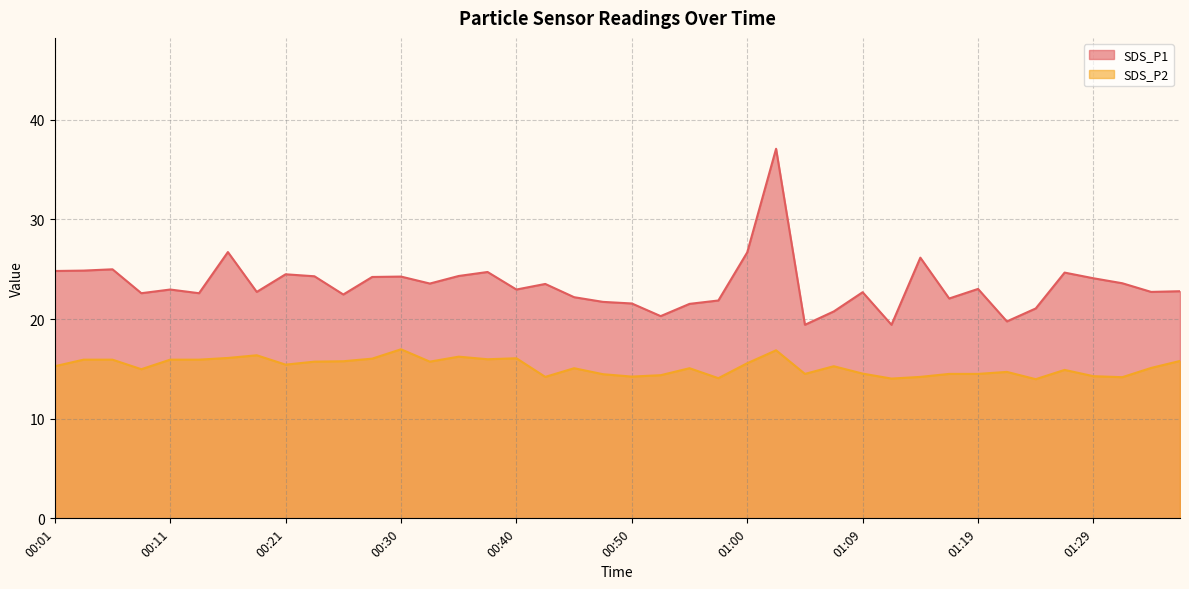

Where does the SDS_P2 series first go above 15?

00:01